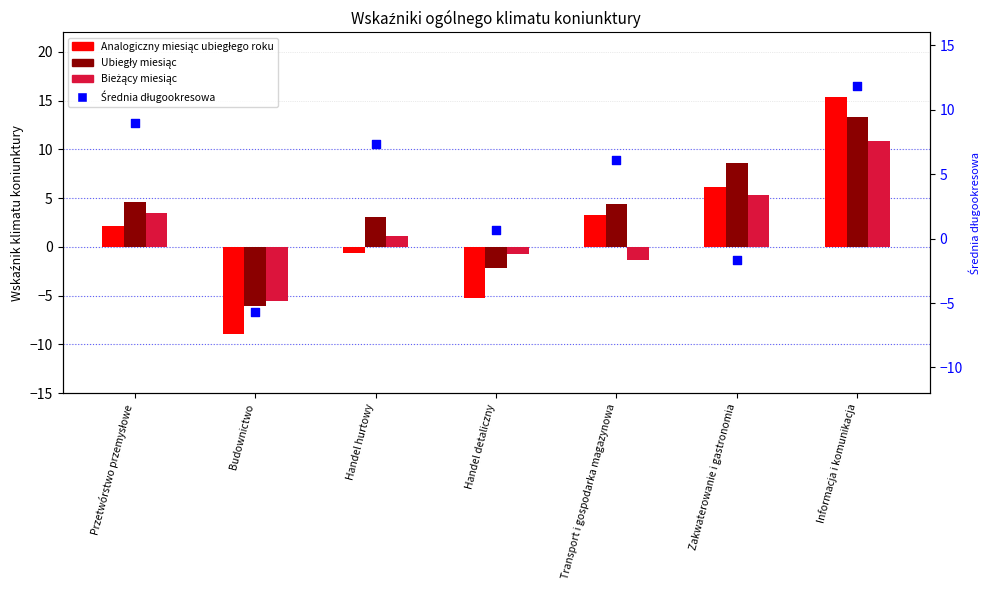

At how many categories does at least one series exceed 12?

1